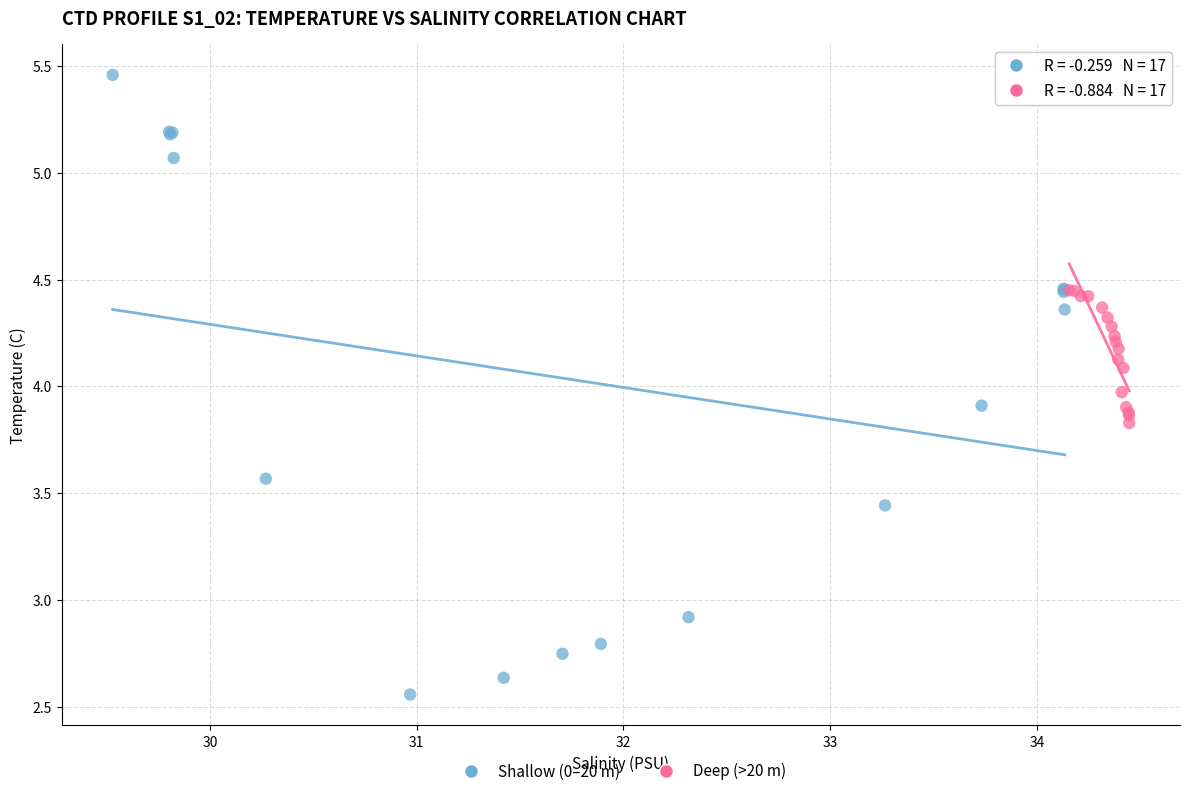

What are all the series names shown in the legend?

Shallow (0–20 m), Deep (>20 m)